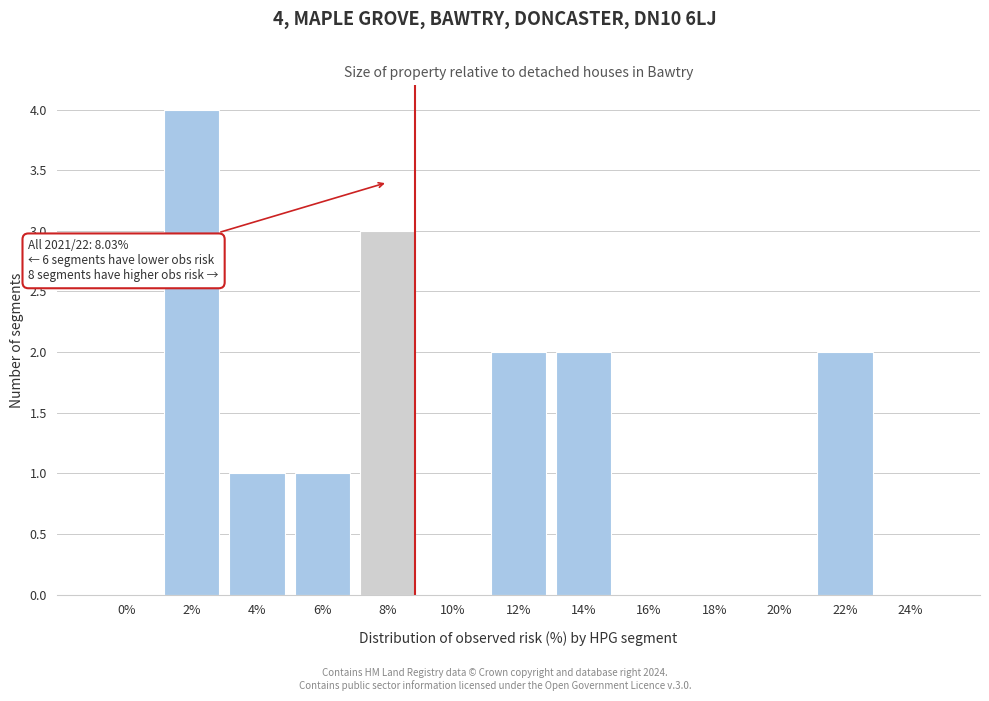

Reading left to right, extract all data points from this chart.

0%=0	2%=4	4%=1	6%=1	8%=3	10%=0	12%=2	14%=2	16%=0	18%=0	20%=0	22%=2	24%=0